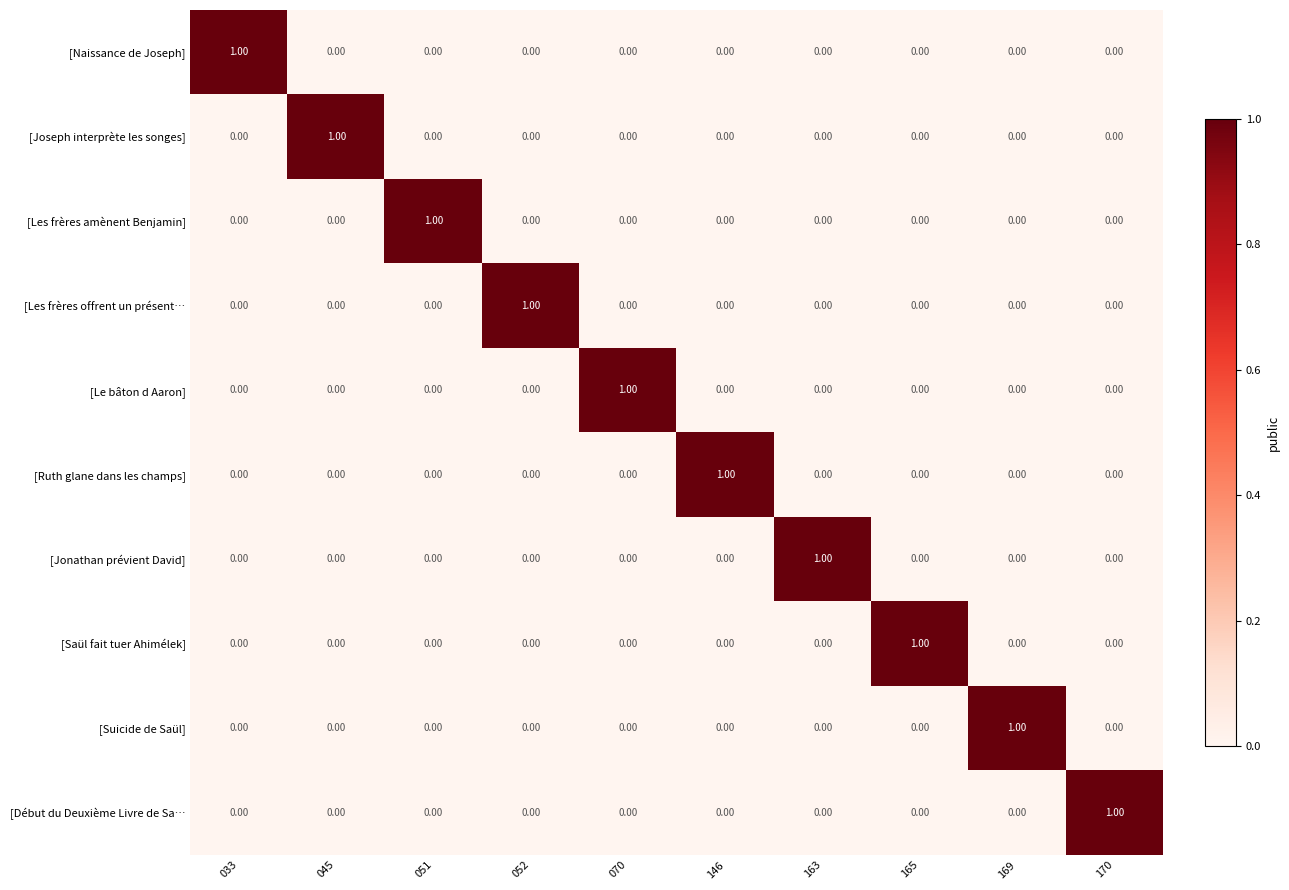

At how many categories does at least one series exceed 0?

10